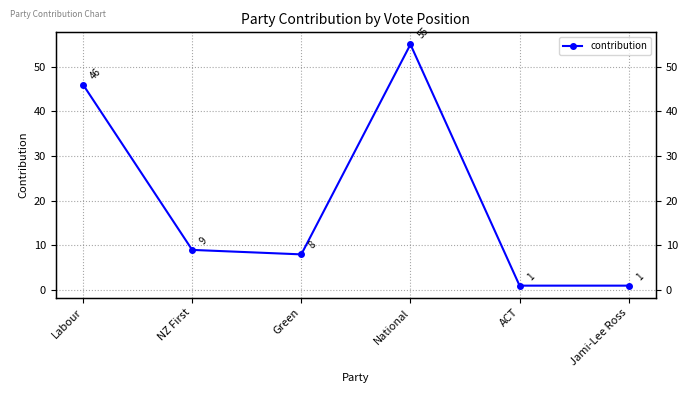

Does the chart display data point markers on the line(s)?

Yes